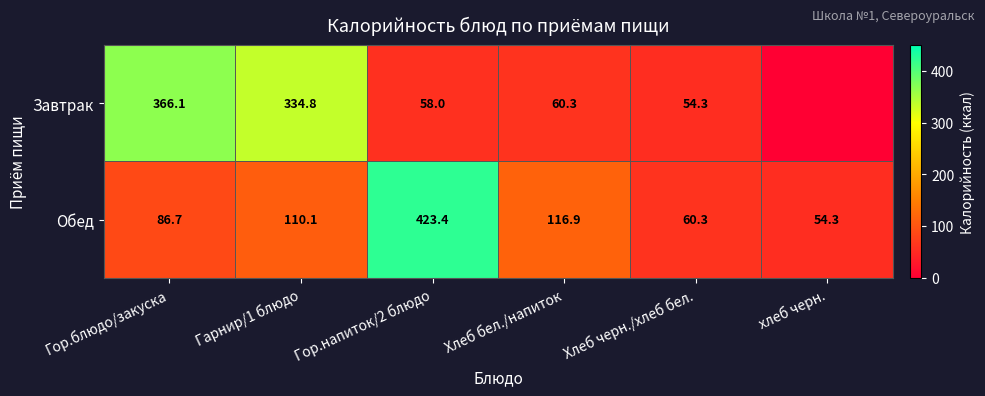

At Гор.блюдо/закуска, list the series in order from largest to smallest.

Завтрак, Обед